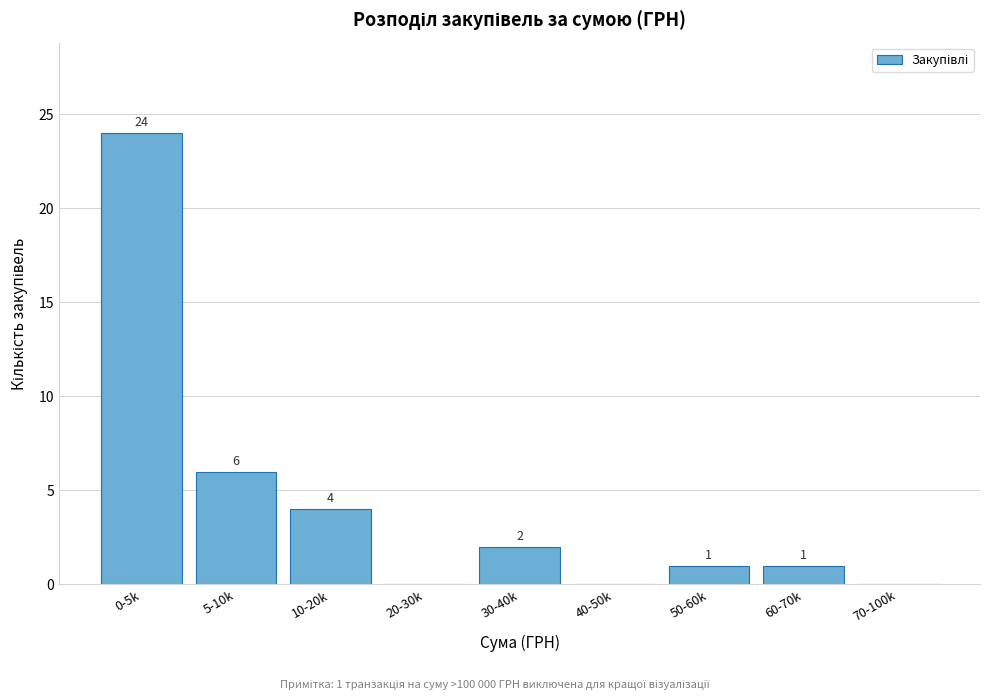

Reading left to right, list all the values displayed in this chart.

0-5k=24	5-10k=6	10-20k=4	20-30k=0	30-40k=2	40-50k=0	50-60k=1	60-70k=1	70-100k=0